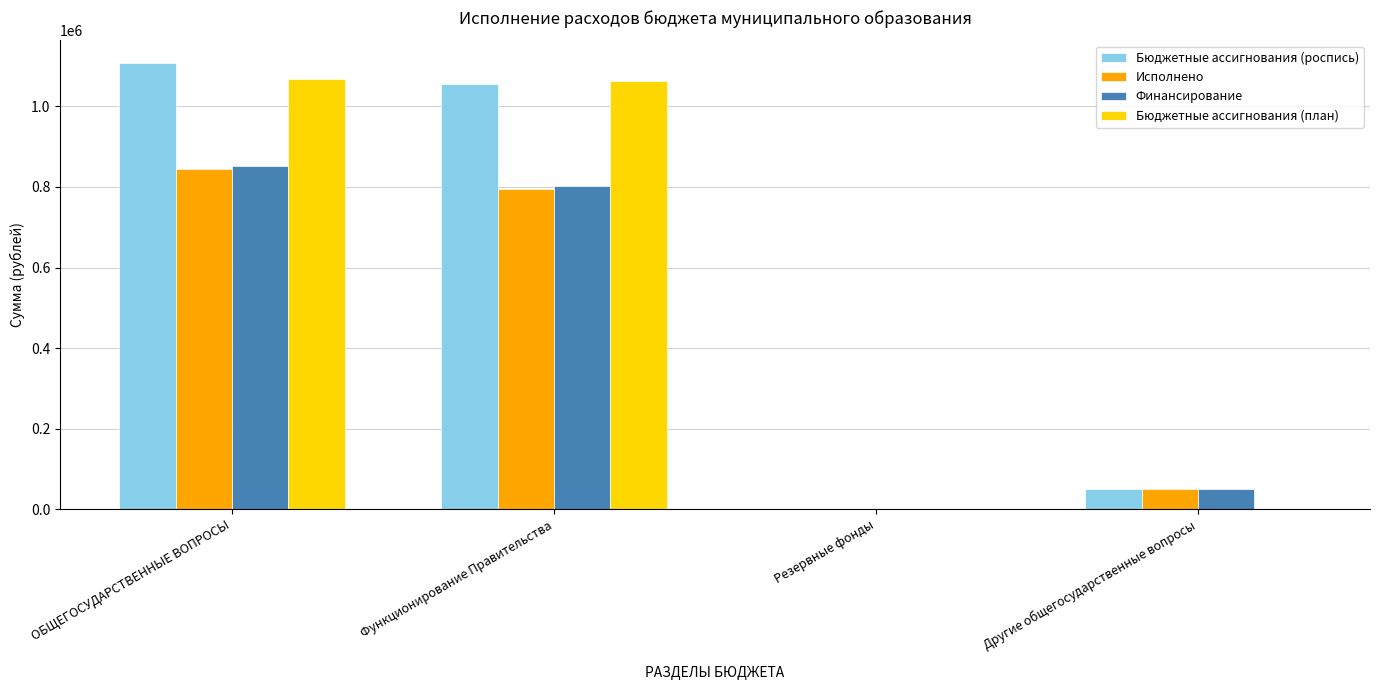

Which series has the largest total across all categories?

Бюджетные ассигнования (роспись)